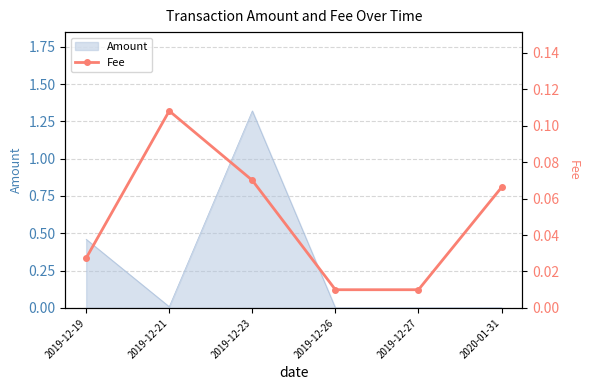

What is the label of the 2nd point from the left?

2019-12-21